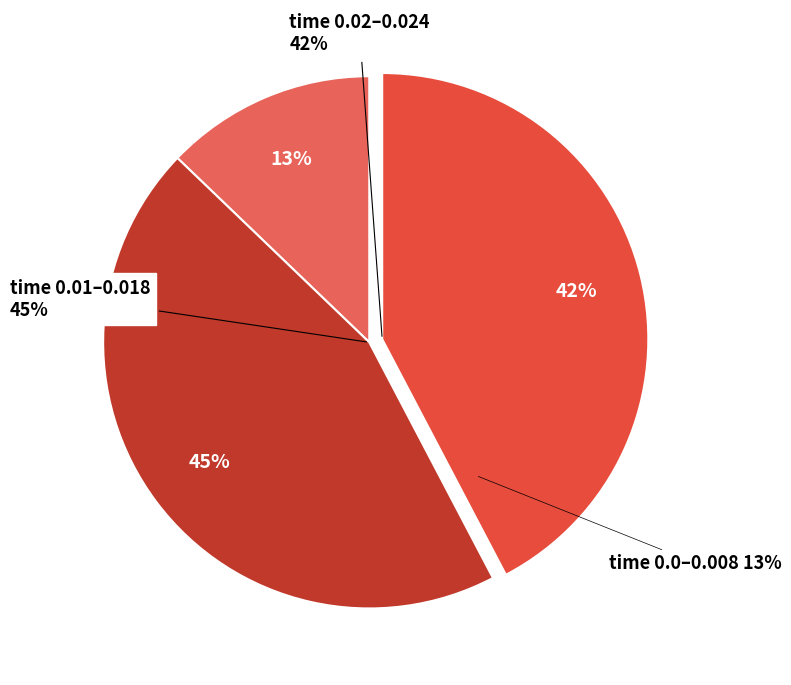

Is there any slice that represents more than half of the pie?

No